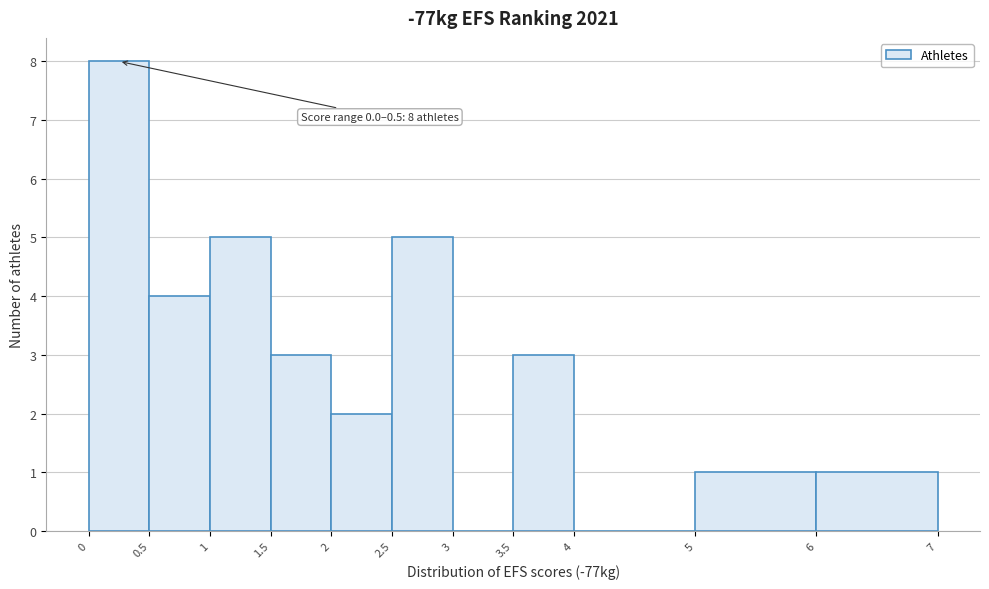

Which range on the x-axis has the tallest bar?

0 to 0.5